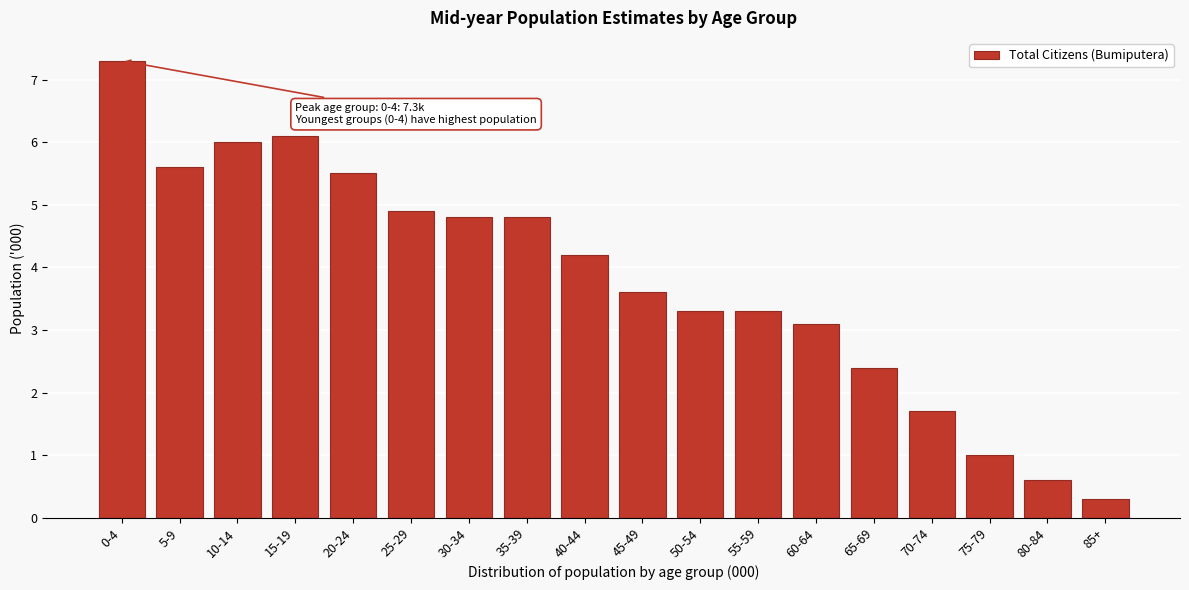

Reading left to right, transcribe all the data shown in this chart.

0-4=7.3	5-9=5.6	10-14=6.0	15-19=6.1	20-24=5.5	25-29=4.9	30-34=4.8	35-39=4.8	40-44=4.2	45-49=3.6	50-54=3.3	55-59=3.3	60-64=3.1	65-69=2.4	70-74=1.7	75-79=1.0	80-84=0.6	85+=0.3